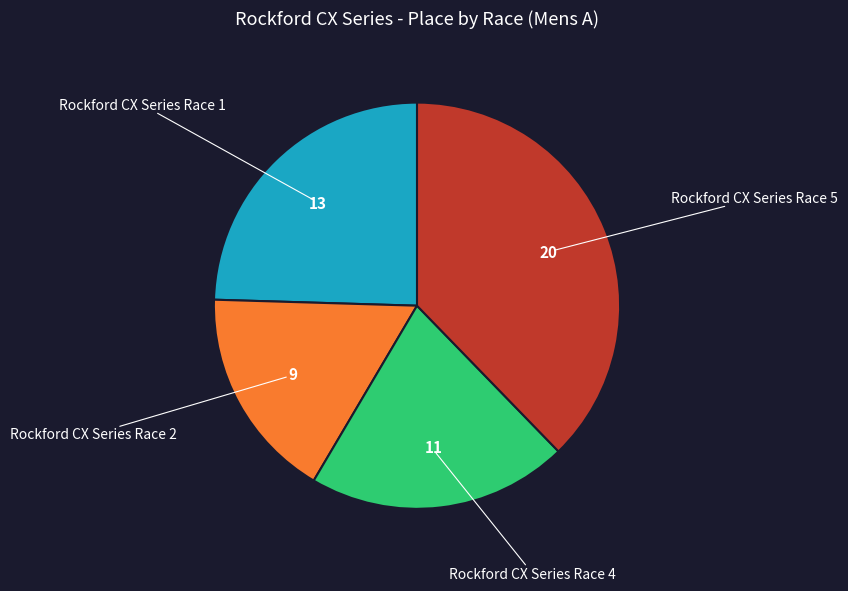

Count the number of slices in the pie.

4